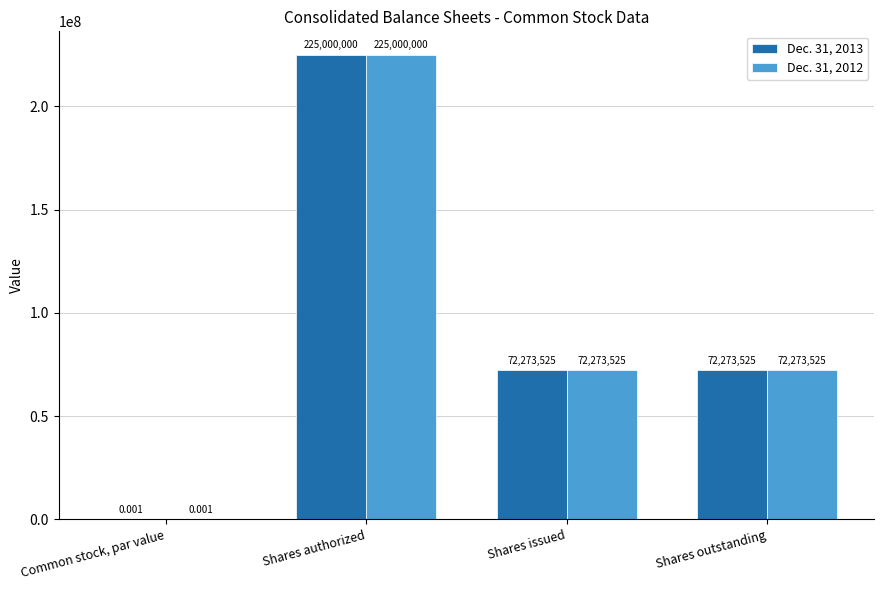

At which label does Dec. 31, 2012 first exceed 72273525?

Shares authorized